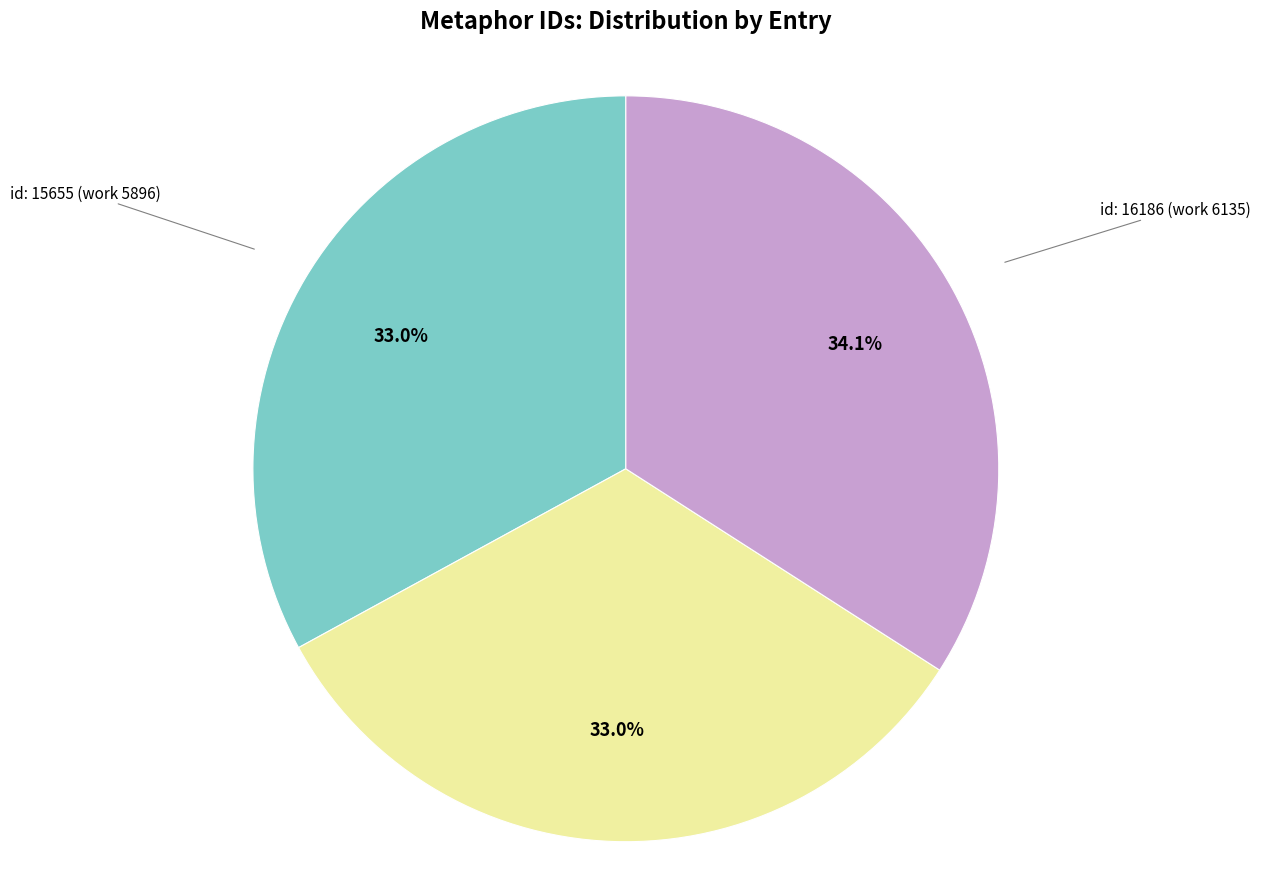

Is there any slice that represents more than half of the pie?

No